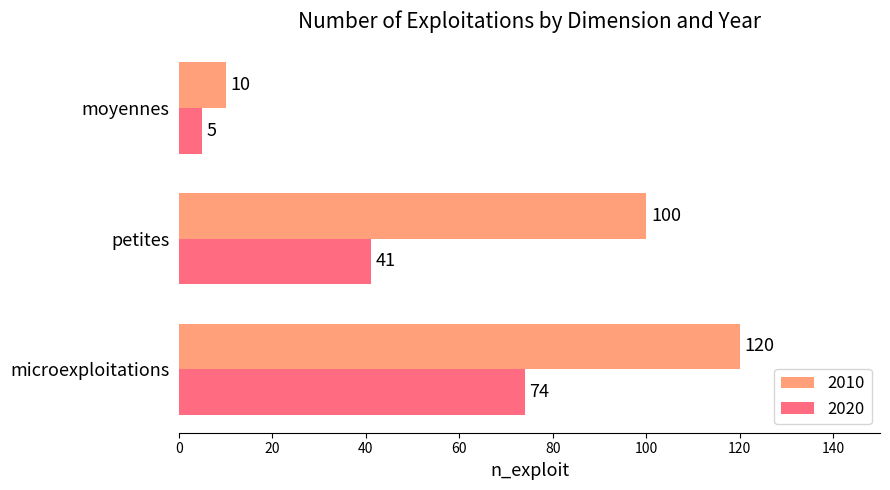

At which category is the sum across all series the highest?

microexploitations